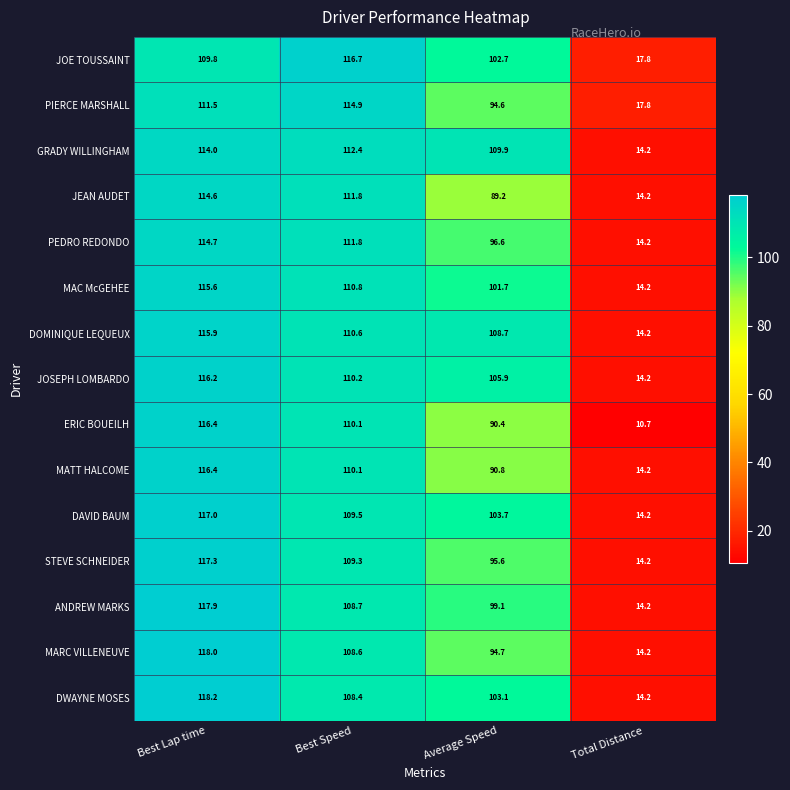

What is the sum of all MATT HALCOME values?

331.5